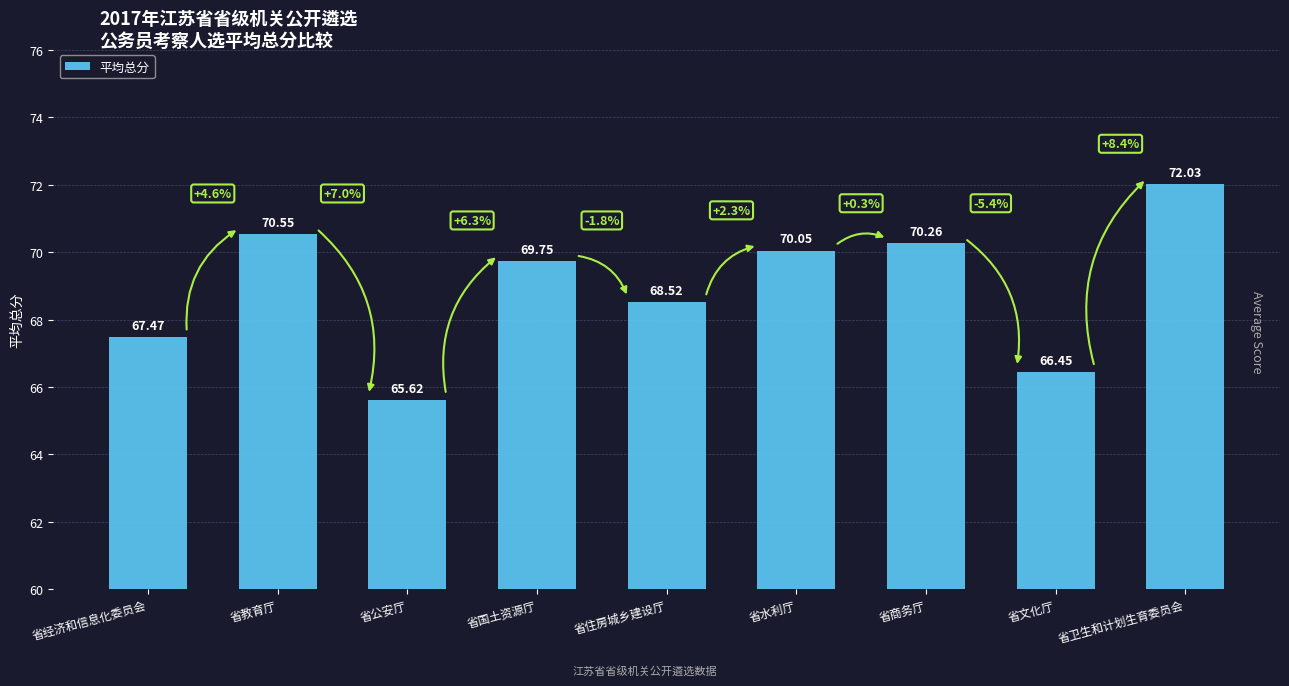

Where is the data nearest to the value 68?

省住房城乡建设厅